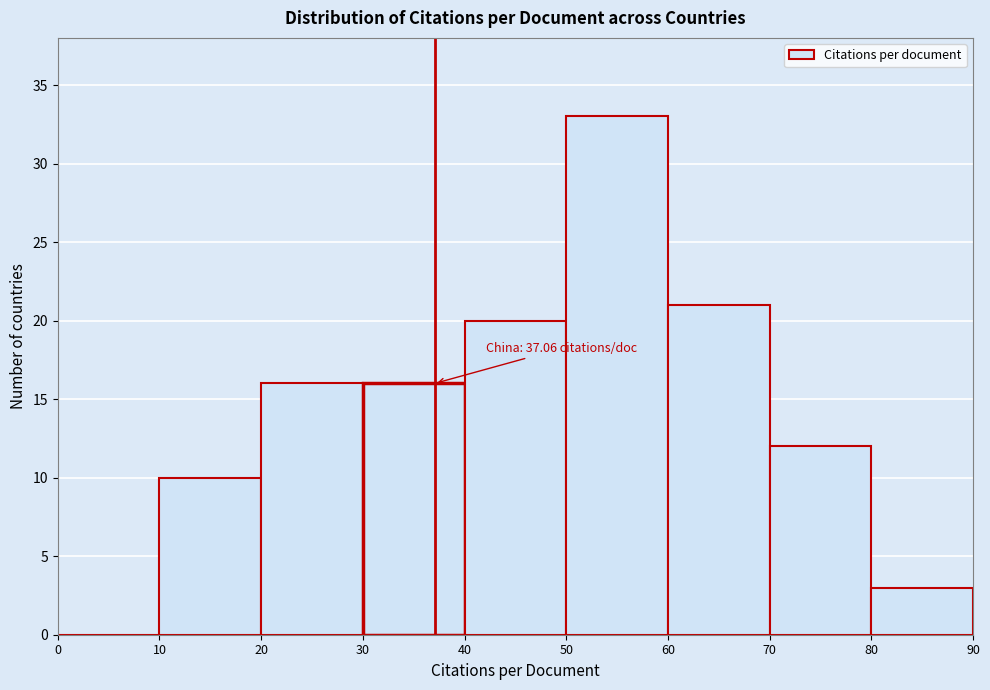

Which range on the x-axis has the tallest bar?

50 to 60